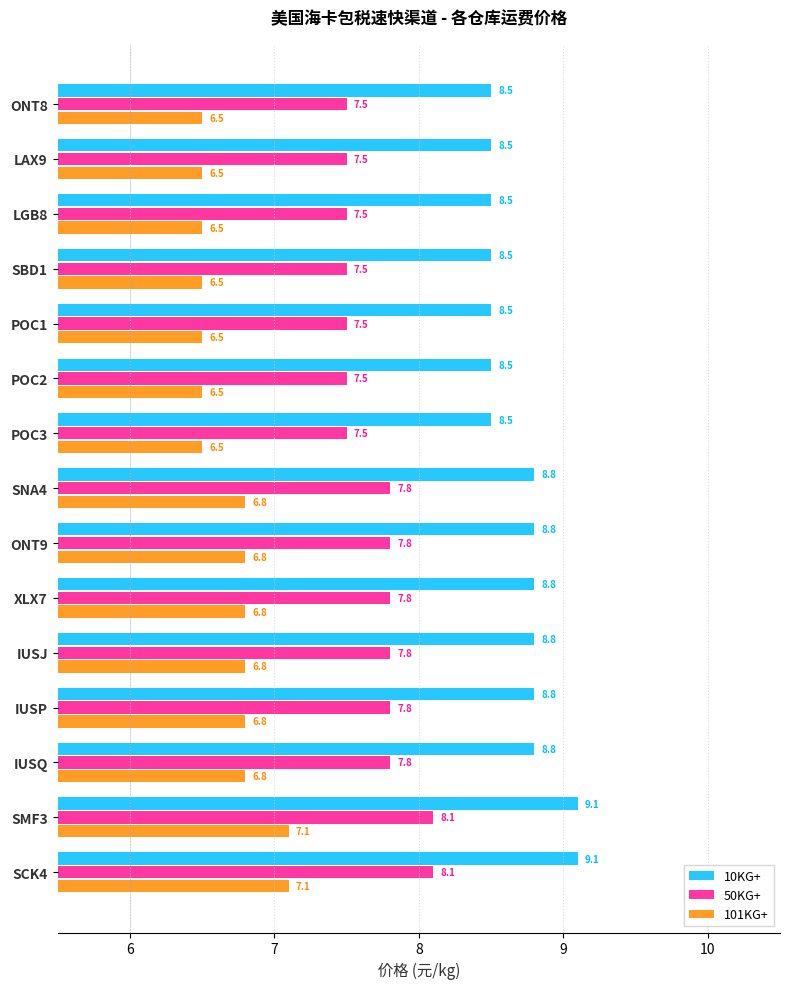

List the series in order of their peak value, lowest first.

101KG+, 50KG+, 10KG+